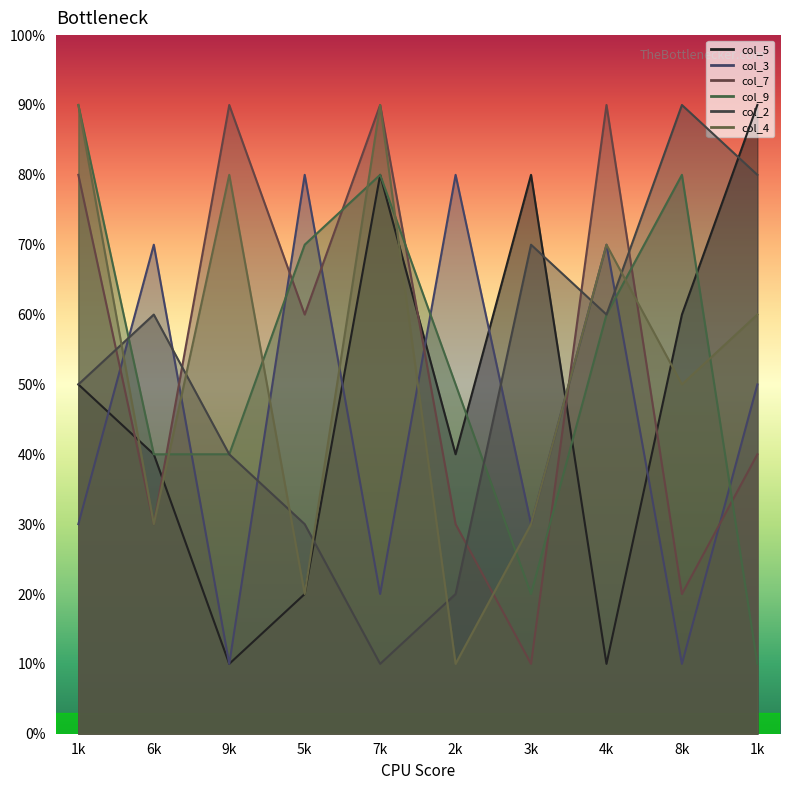

Does the chart display data point markers on the line(s)?

No